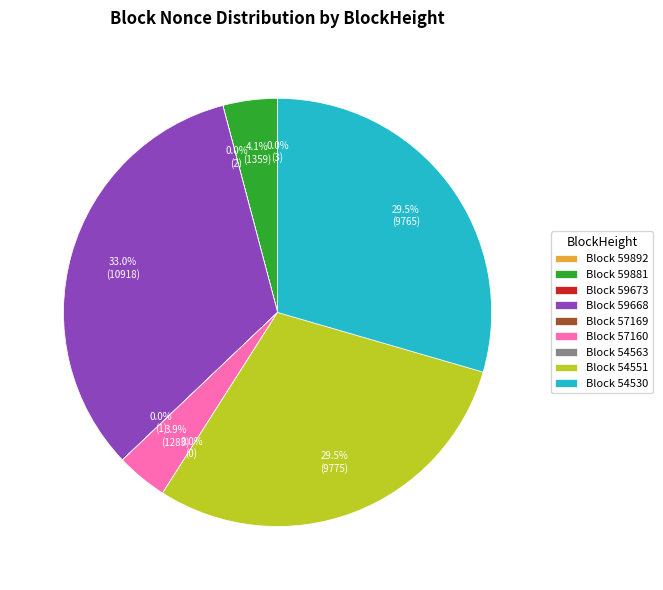

Which slice is the largest?

59668